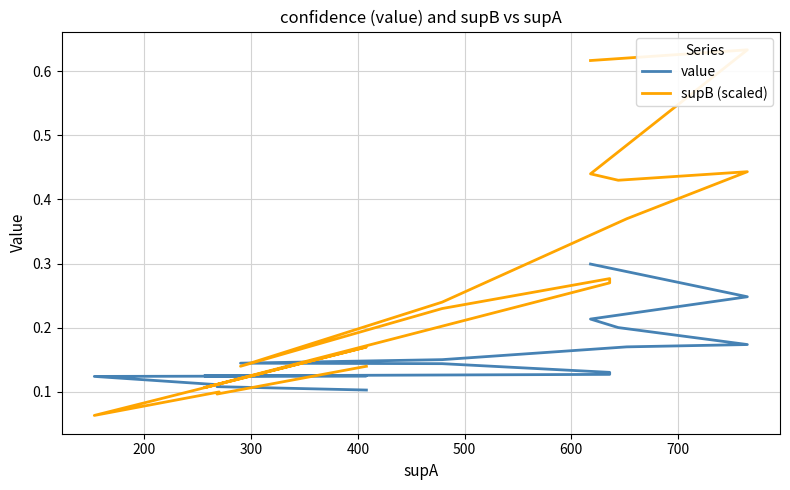

Which series has the widest spread of values?

supB (scaled)